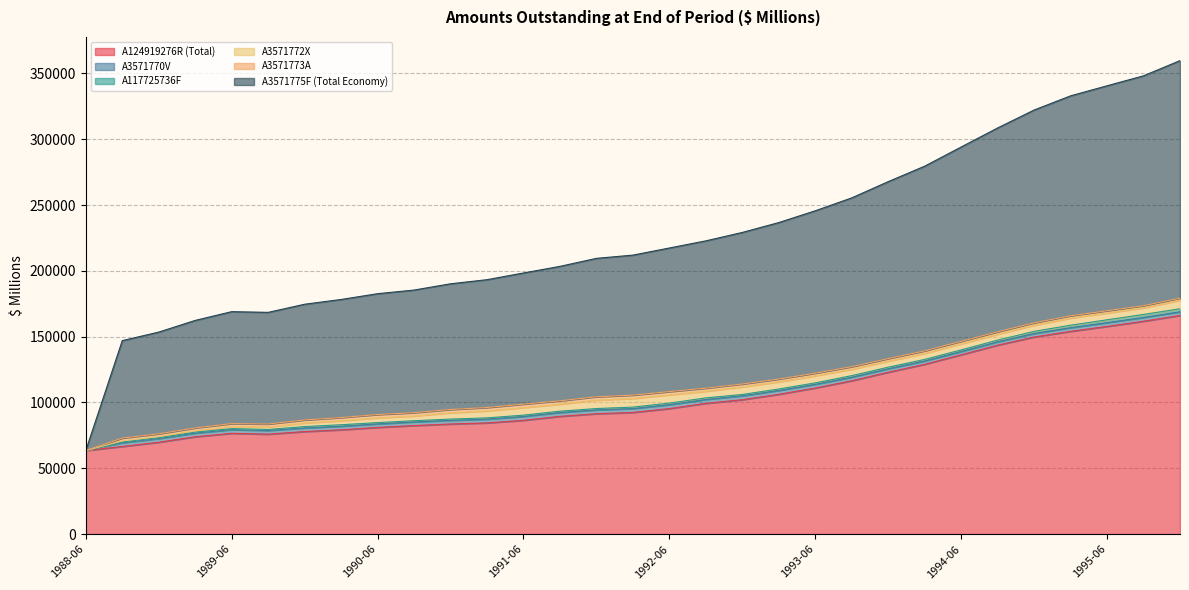

What position from the left is 1994-03?

24